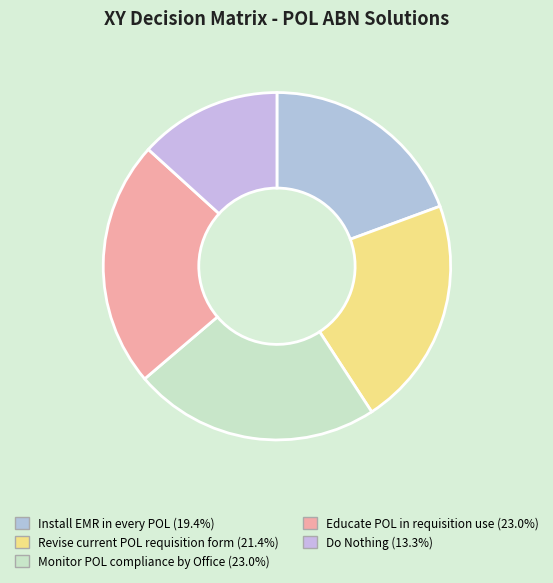

Rank the categories by value from highest to lowest.

Monitor POL compliance by Office, Educate POL in requisition use, Revise current POL requisition form, Install EMR in every POL, Do Nothing